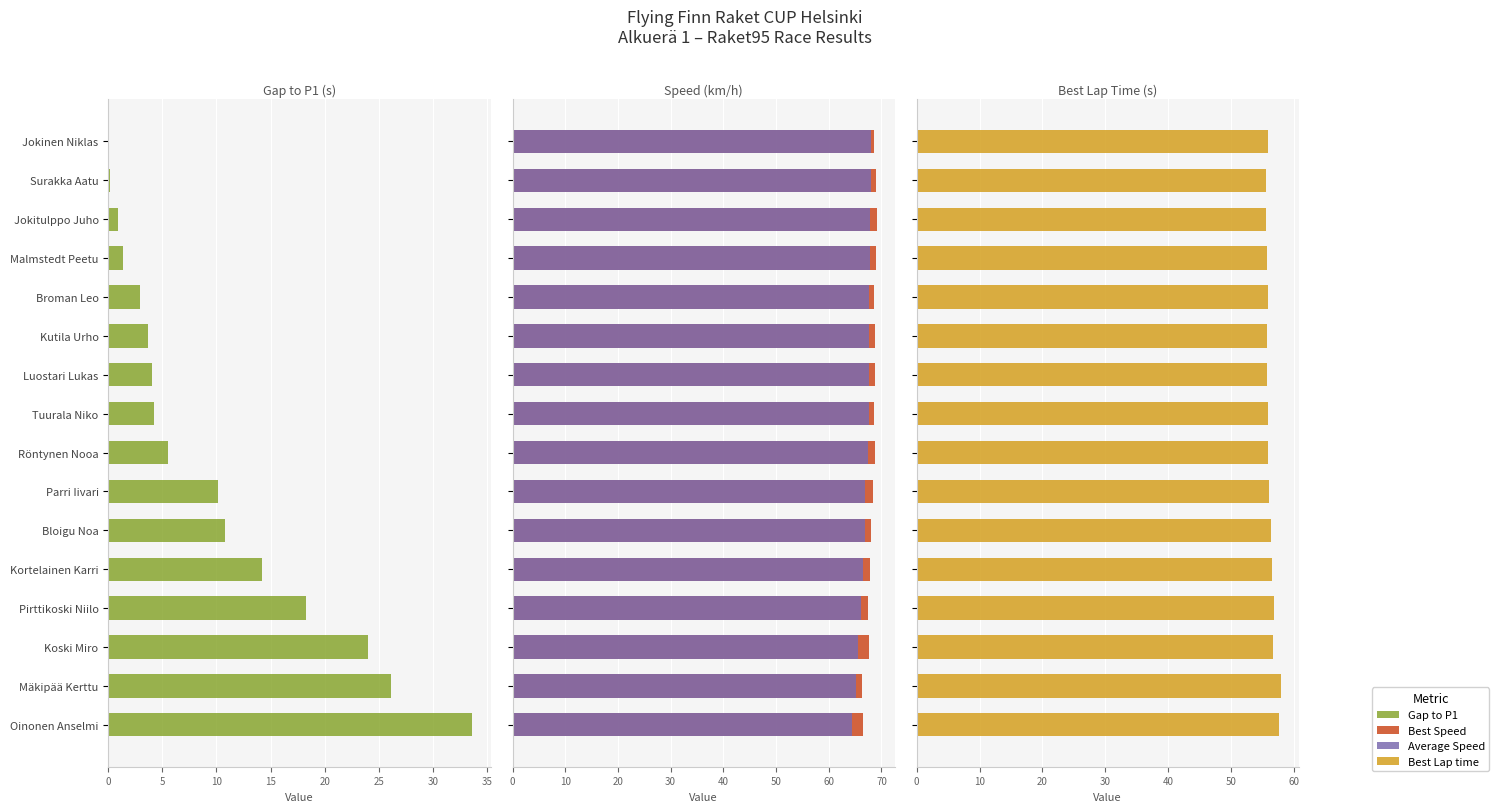

What are all the series names shown in the legend?

Gap to P1, Best Speed, Average Speed, Best Lap time